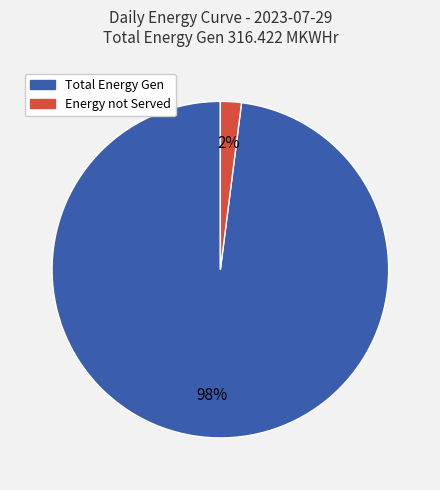

Combined, do Energy not Served and Total Energy account for over 50%?

Yes